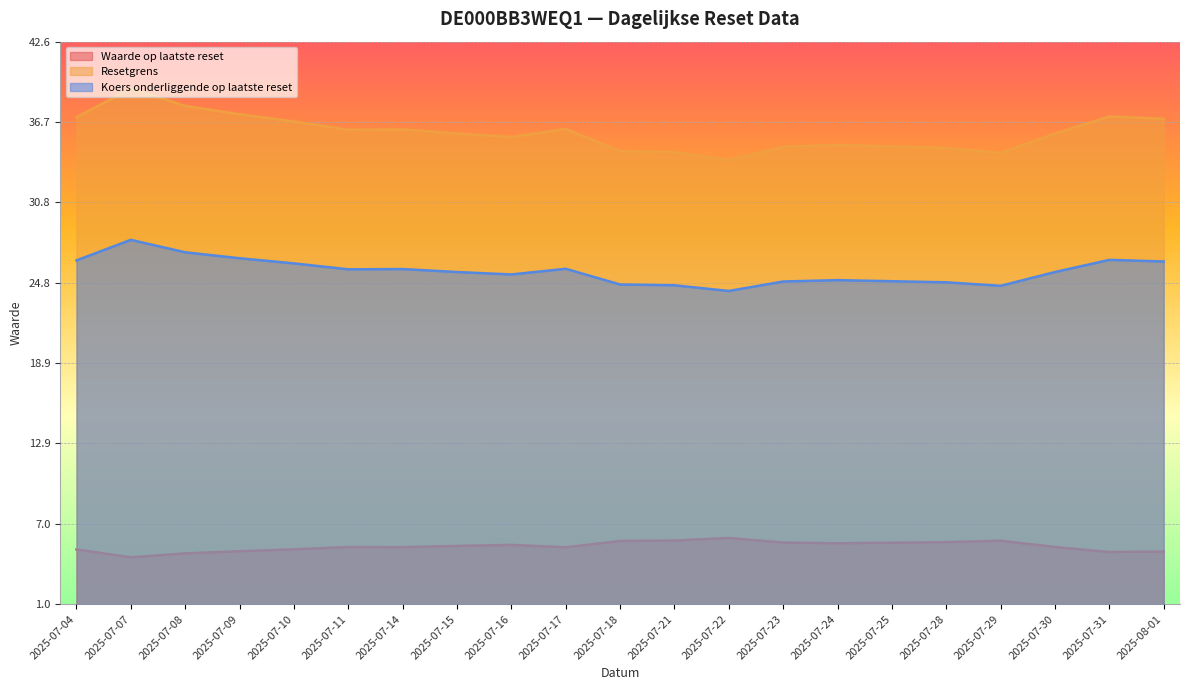

What is the smallest value displayed?

4.5